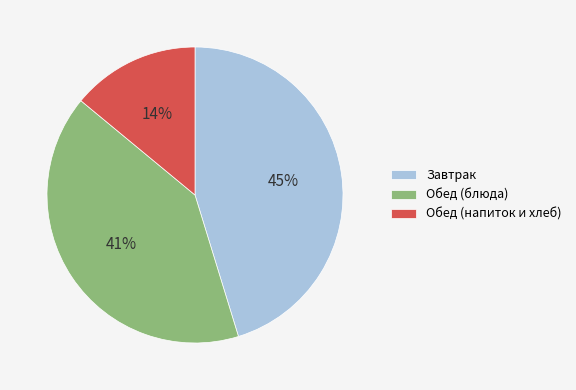

What is the ratio of the value at Обед (блюда) to the value at Обед (напиток и хлеб)?

2.9